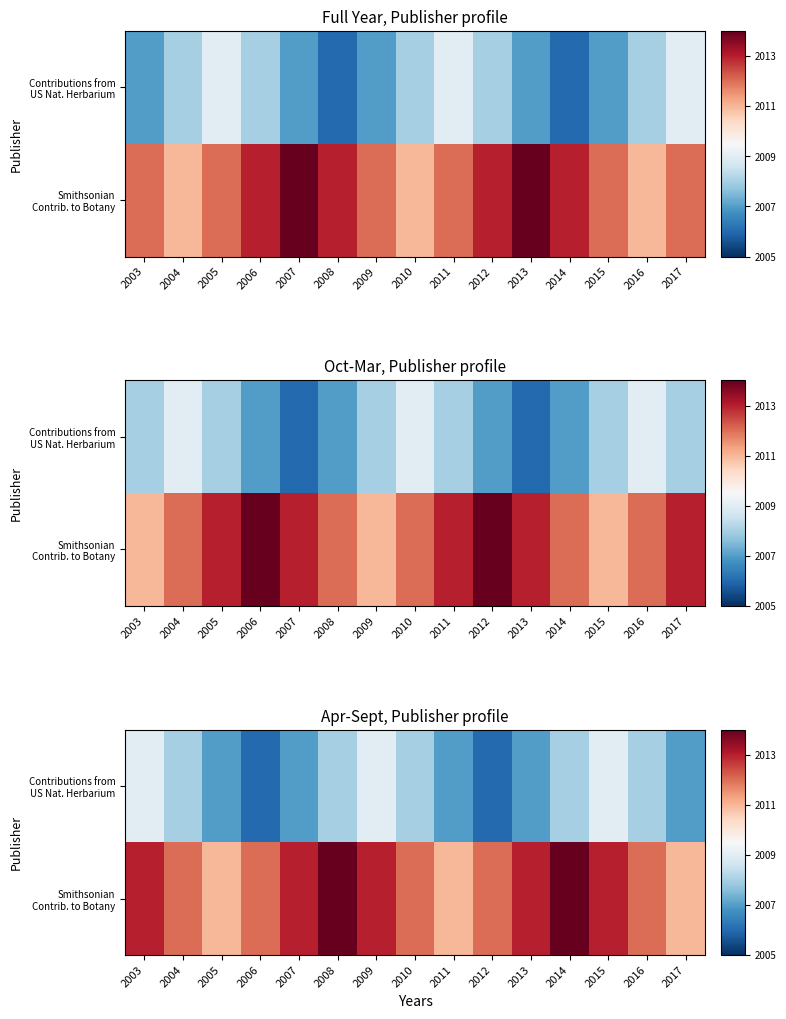

What is the total value across all series at 2004?

4020